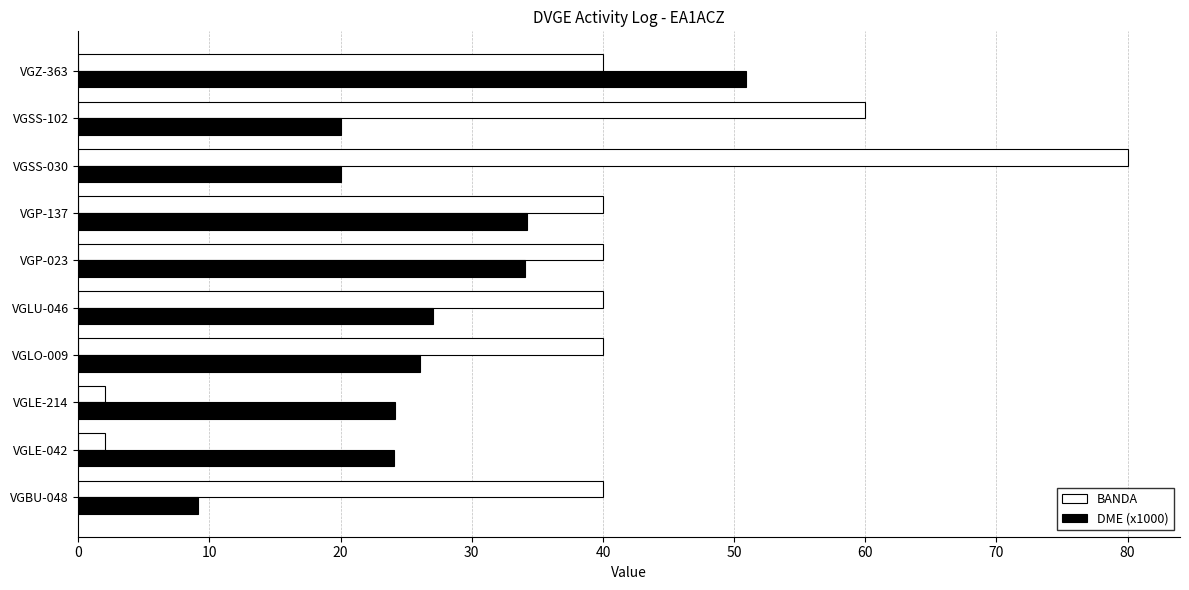

What is the minimum value shown in the chart?

2.0